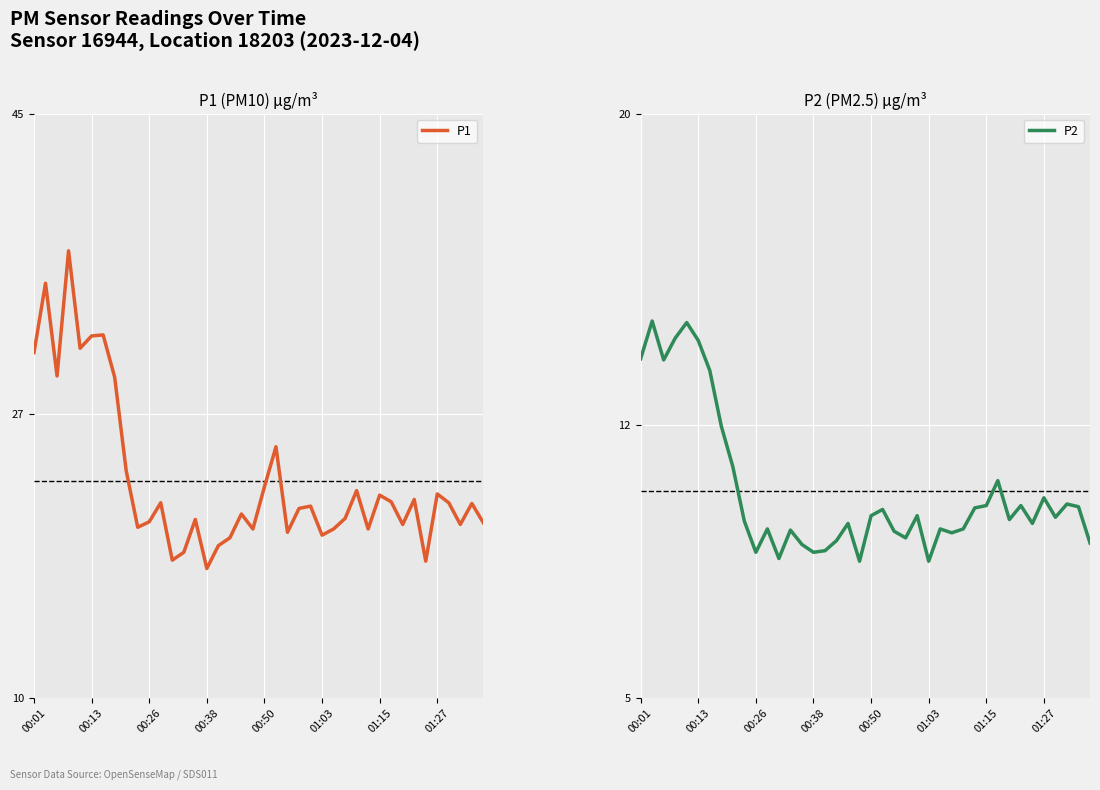

What is the value of the P1 point at the 12th from the left?

21.7